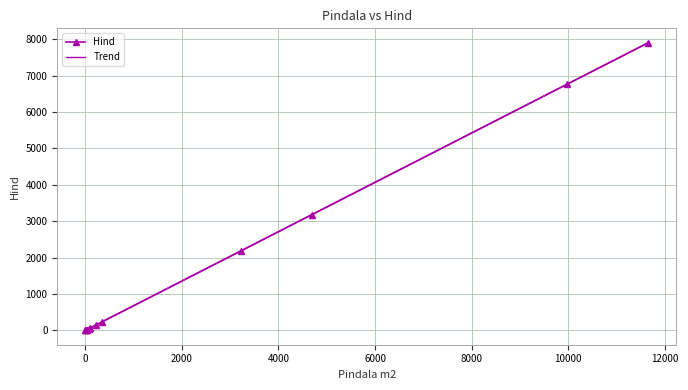

Is it true that the value at 357 is 242.0?

True